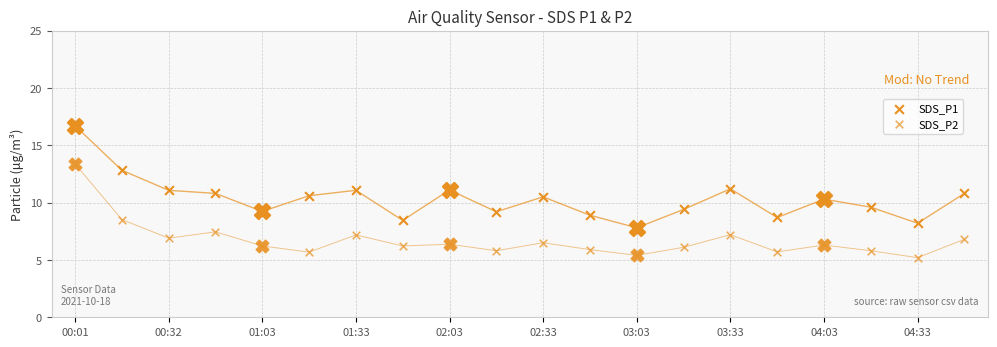

What are all the series names shown in the legend?

SDS_P1, SDS_P2